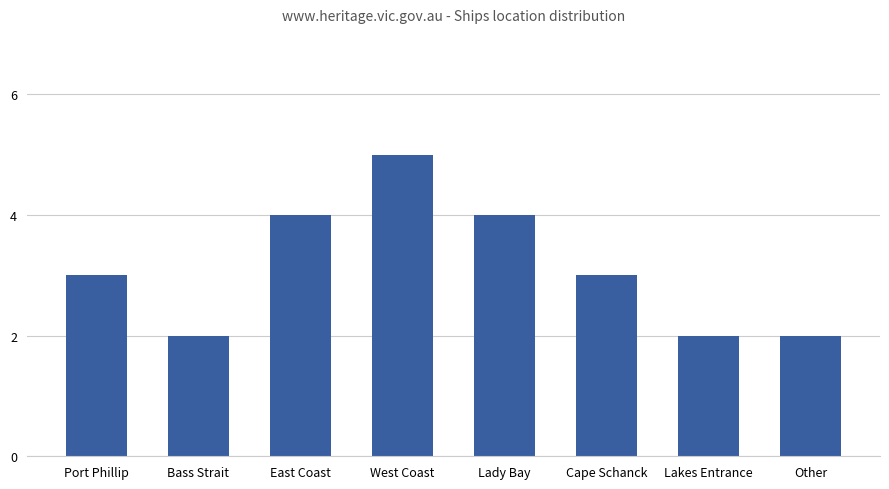

The chart shows a value of 3 at Lakes Entrance. True or false?

False